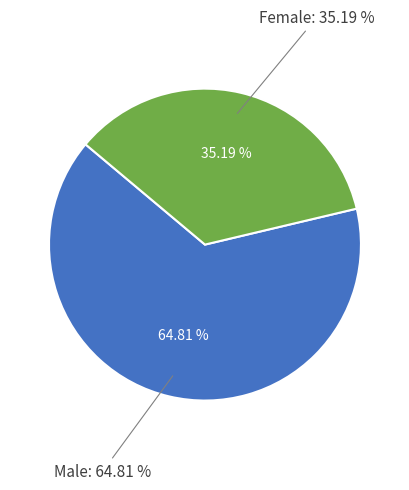

To the nearest percent, what is the average slice percentage?

50%